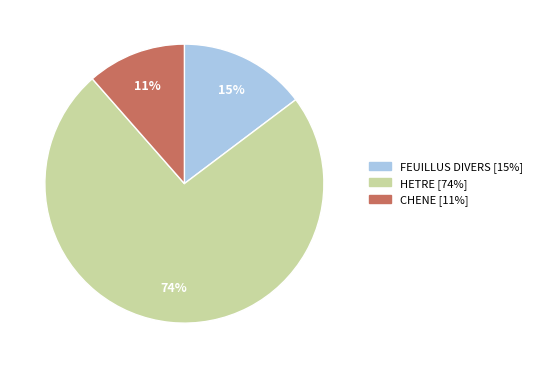

Combined, do CHENE and HETRE account for over 50%?

Yes